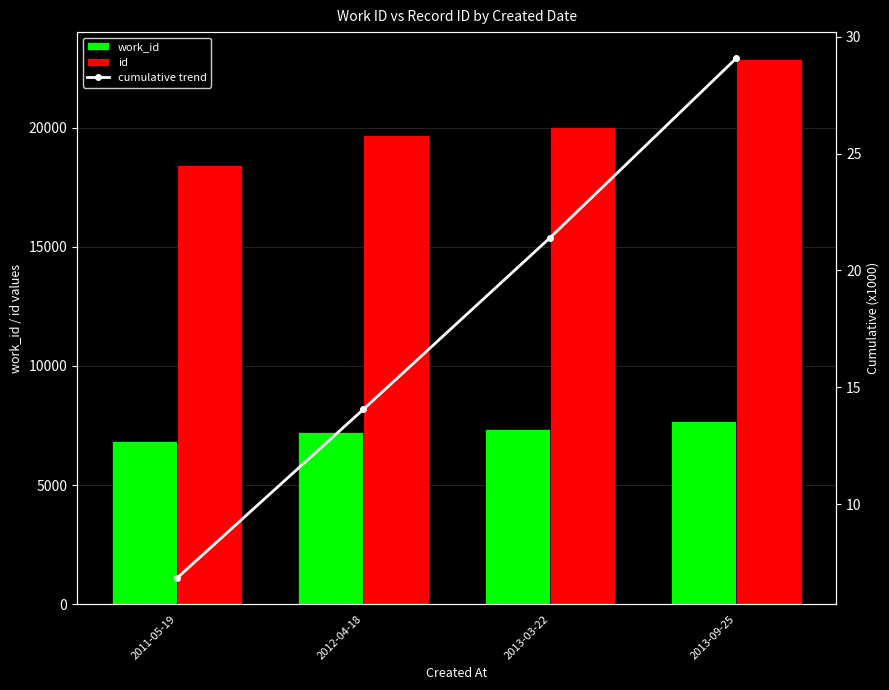

What is the label of the 3rd bar from the left?

2013-03-22